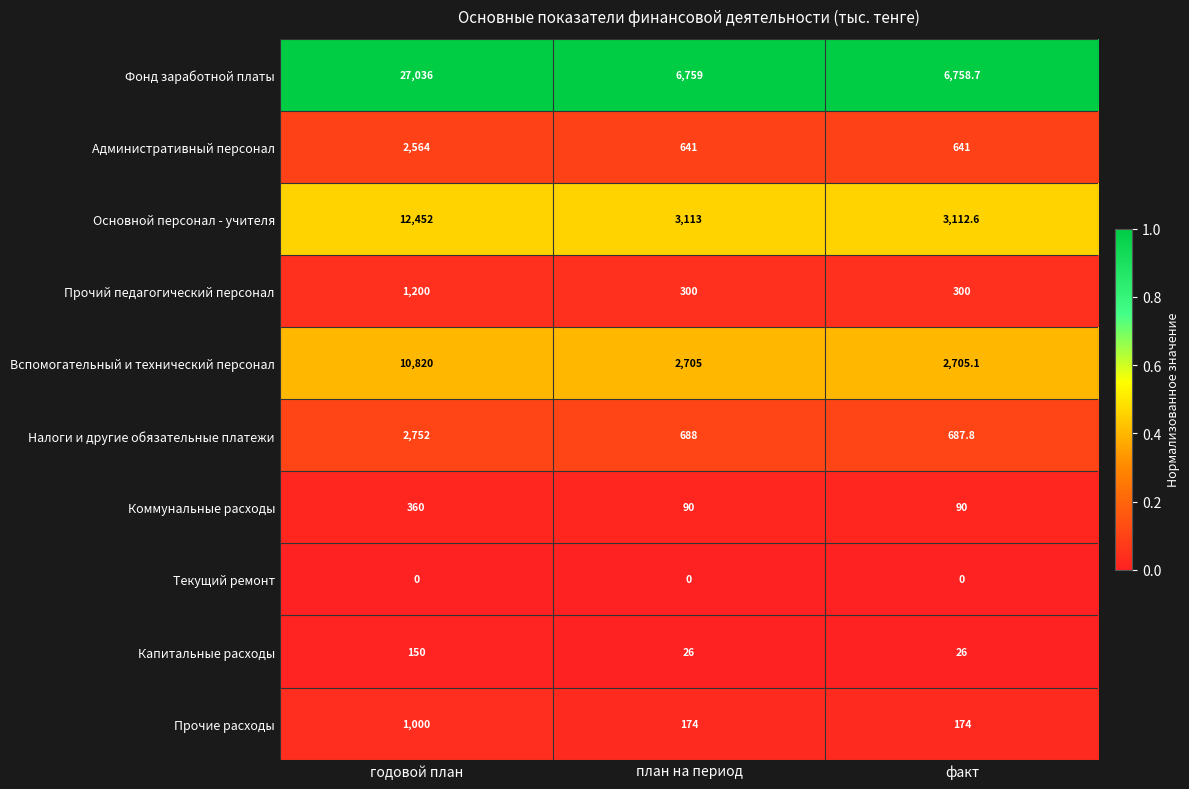

What is the sum of all Административный персонал values?

3846.0